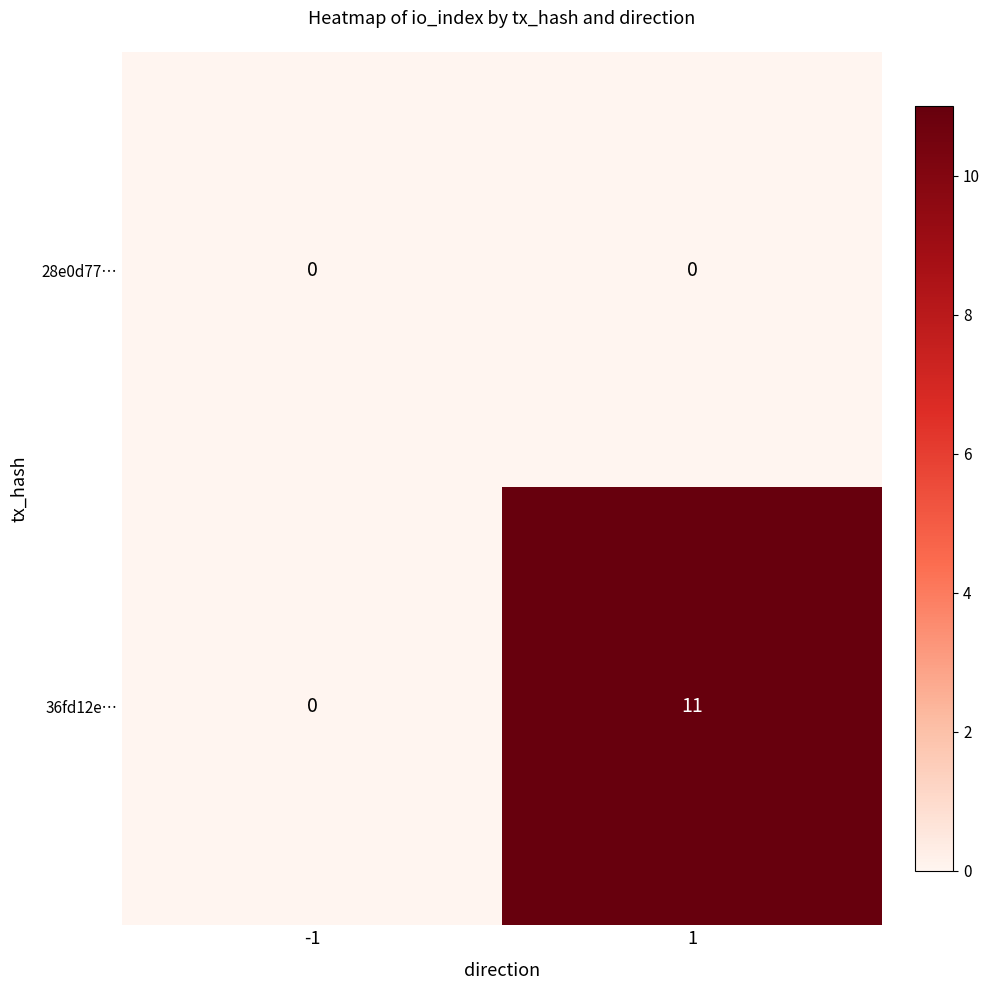

Count the number of categories in the chart.

2